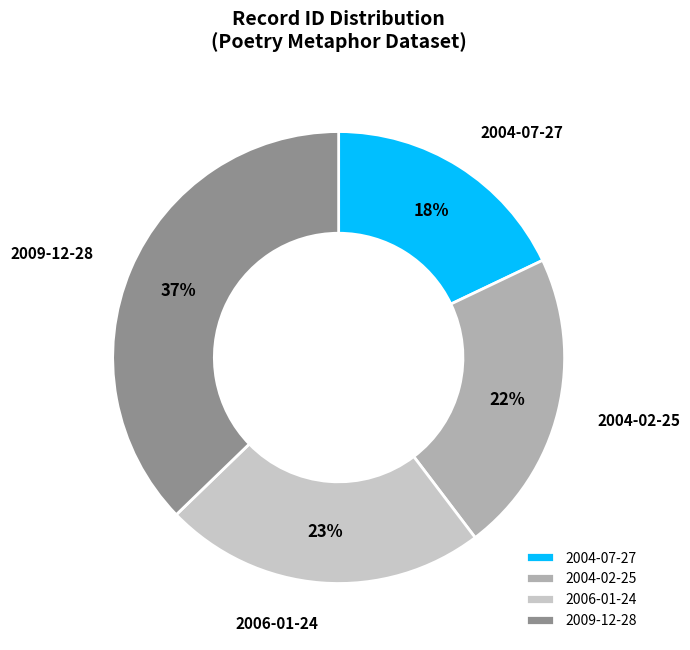

Combined, do 2004-07-27 and 2009-12-28 account for over 50%?

Yes